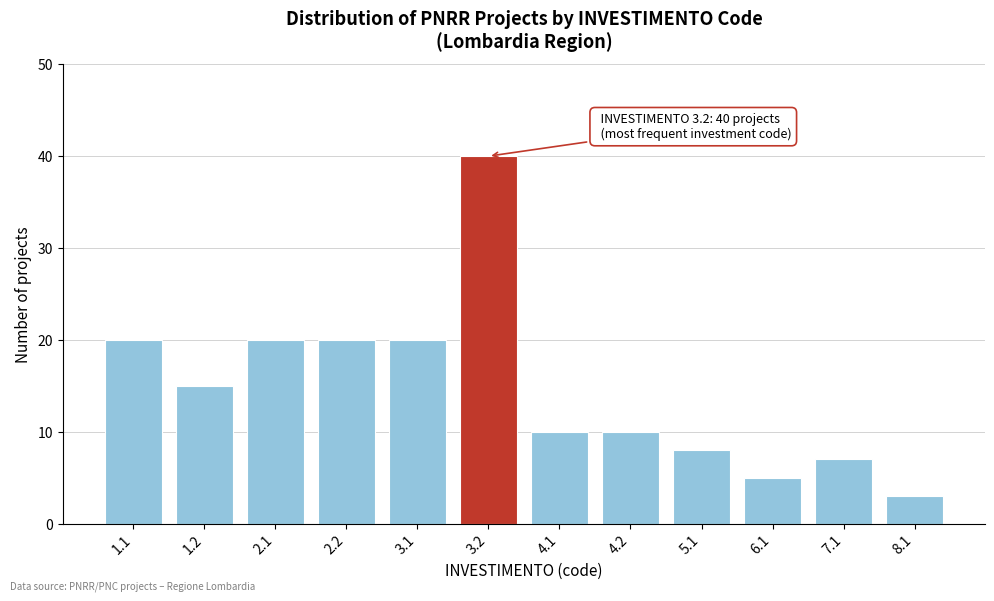

Reading left to right, extract all data points from this chart.

1.1=20	1.2=15	2.1=20	2.2=20	3.1=20	3.2=40	4.1=10	4.2=10	5.1=8	6.1=5	7.1=7	8.1=3